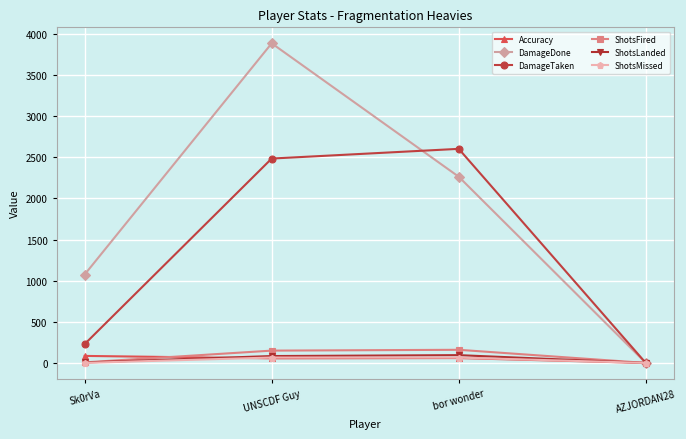

List the labels in order of DamageTaken value, smallest first.

AZJORDAN28, Sk0rVa, UNSCDF Guy, bor wonder